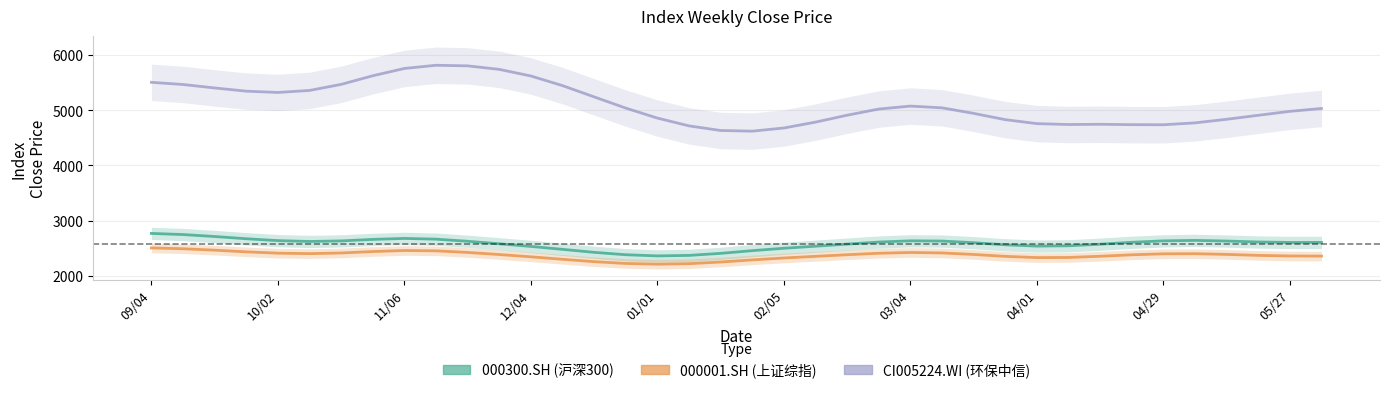

Reading left to right, what are all the values shown in this chart?

000300.SH: 2768.7	2748.2	2712.9	2672.2	2638.3	2623.0	2633.2	2660.5	2678.0	2664.7	2626.7	2581.1	2533.3	2480.3	2426.1	2382.7	2361.7	2370.7	2407.7	2456.6	2500.2	2537.1	2574.9	2612.2	2634.8	2630.5	2601.0	2562.6	2539.0	2544.7	2573.4	2608.0	2634.1	2642.2	2631.0	2613.6	2605.3	2606.0
000001.SH: 2506.0	2491.4	2465.4	2435.2	2411.2	2402.8	2414.8	2440.8	2459.5	2453.2	2424.6	2386.6	2345.1	2300.4	2257.3	2225.1	2211.7	2221.2	2251.1	2289.4	2324.0	2353.6	2382.9	2409.7	2423.5	2415.6	2387.9	2353.5	2331.1	2333.2	2355.3	2381.8	2399.6	2401.7	2388.9	2371.2	2360.4	2358.0
CI005224.WI: 5503.8	5464.5	5401.9	5343.8	5320.2	5356.7	5466.4	5622.6	5754.6	5812.5	5801.7	5738.2	5618.4	5444.1	5240.2	5037.3	4856.6	4715.2	4631.8	4619.8	4677.2	4783.1	4908.7	5019.8	5073.5	5042.1	4941.9	4827.9	4756.2	4739.9	4744.1	4737.3	4735.5	4769.8	4834.6	4907.0	4978.2	5030.4